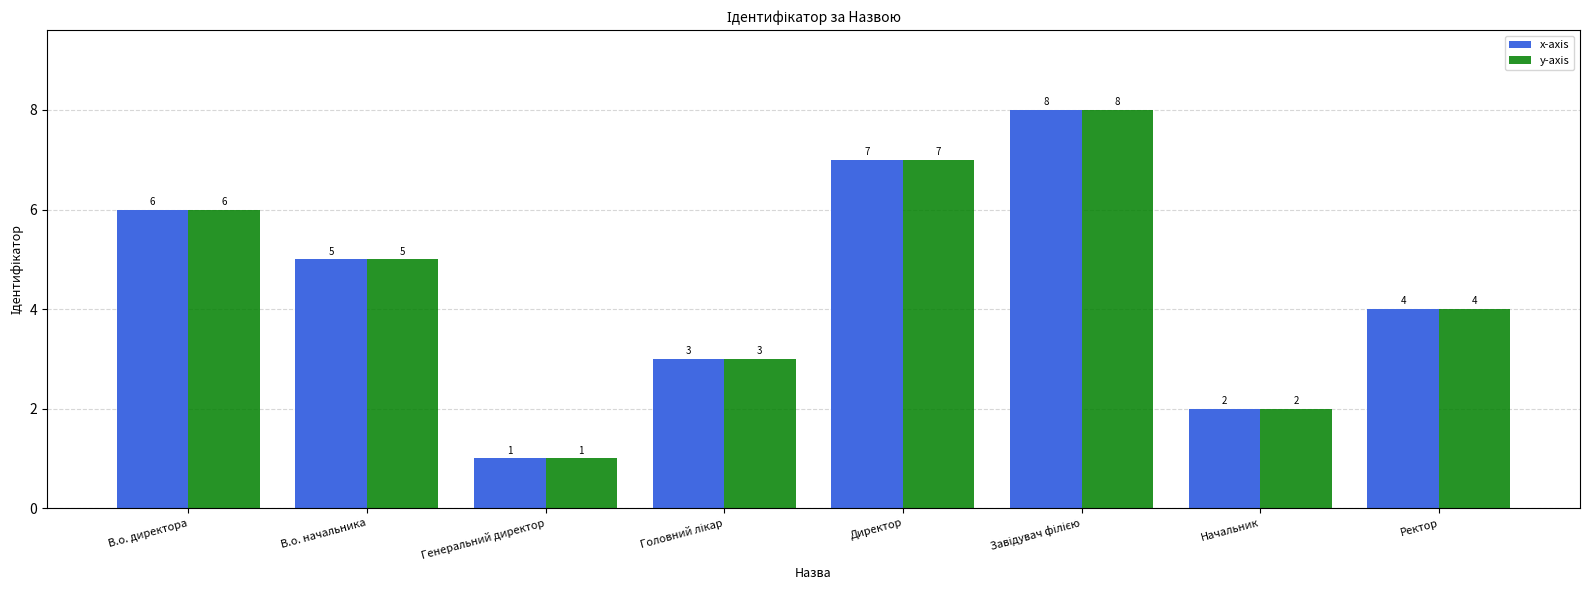

Reading left to right, transcribe all the data shown in this chart.

x-axis: 6	5	1	3	7	8	2	4
y-axis: 6	5	1	3	7	8	2	4